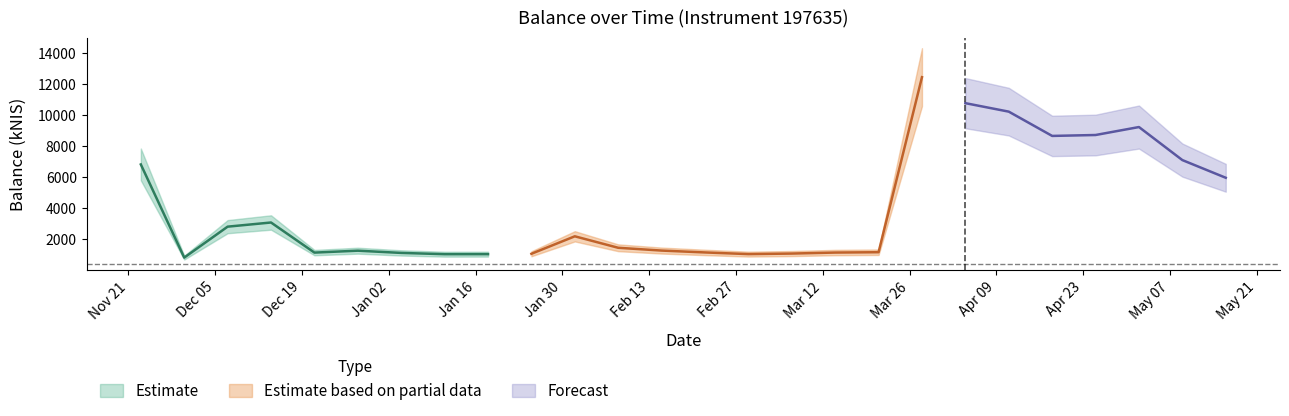

What position from the left is 2024-02-22?

14